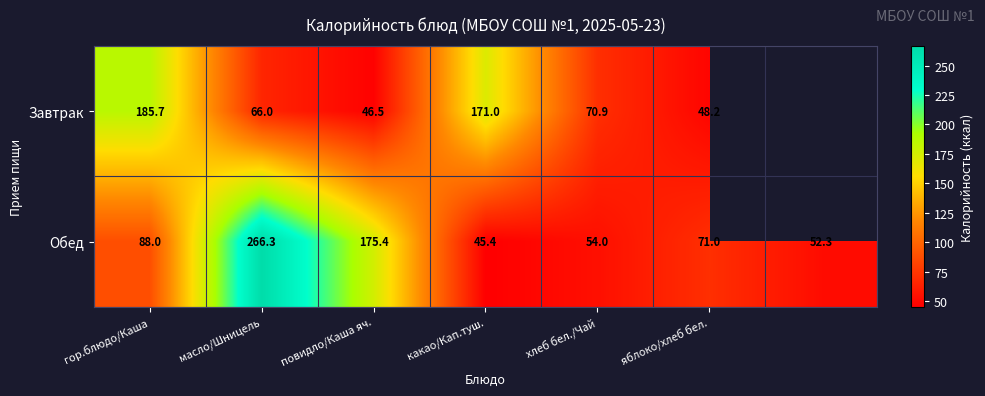

What is the spread (max minus min) of values at масло/Шницель?

200.3